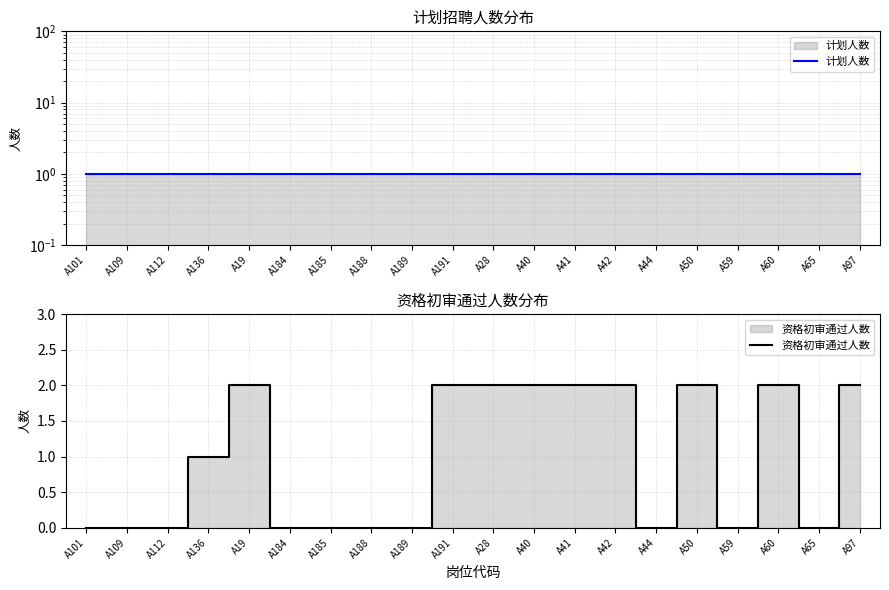

Which series has the largest range (max minus min)?

资格初审通过人数